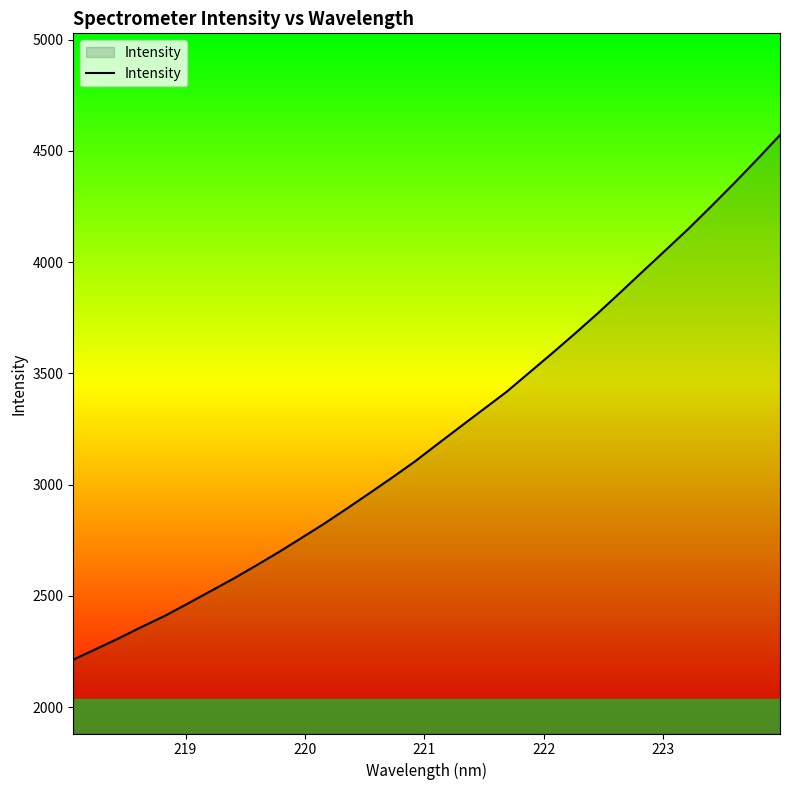

What is the greatest value displayed?

4571.1